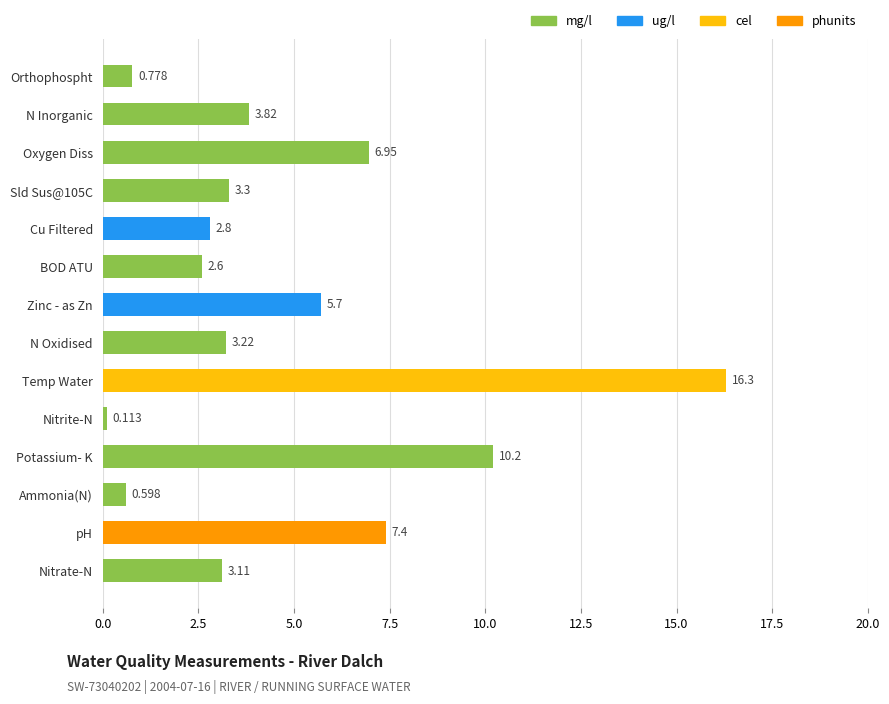

What is the label of the 14th bar from the bottom?

Orthophospht